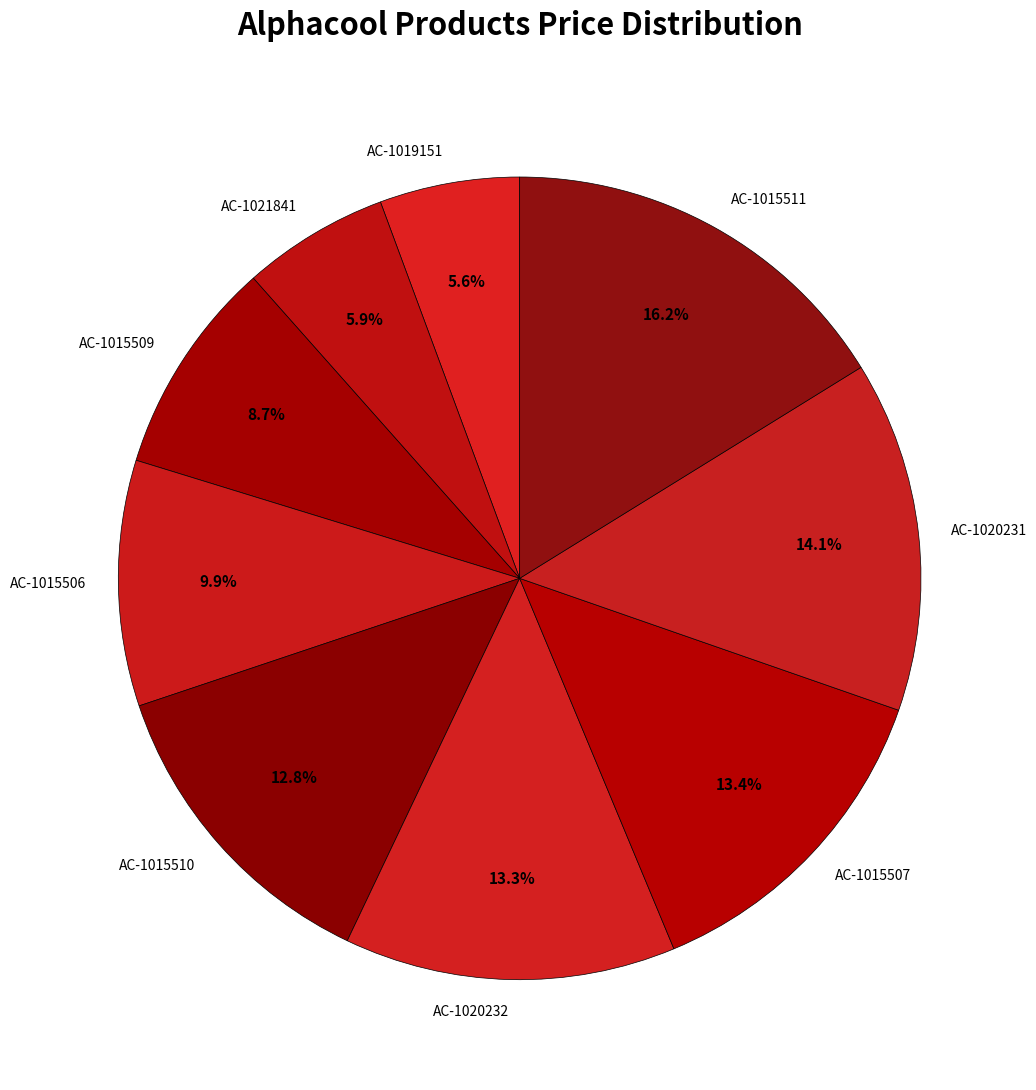

True or false: AC-1015511 accounts for 16% of the total.

True